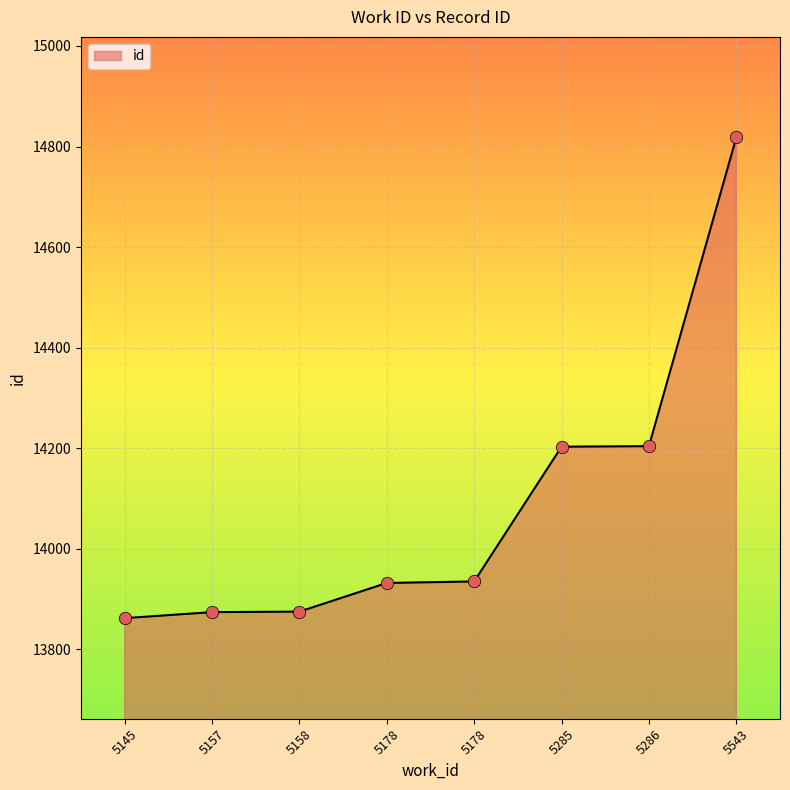

How many categories are shown in the chart?

8